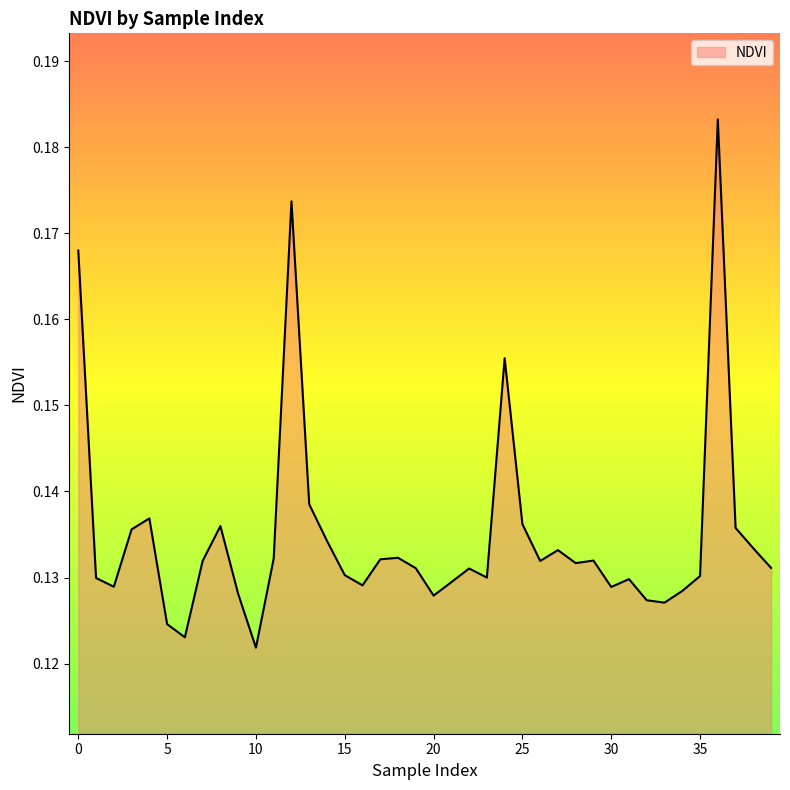

How many values are between 0 and 1?

40